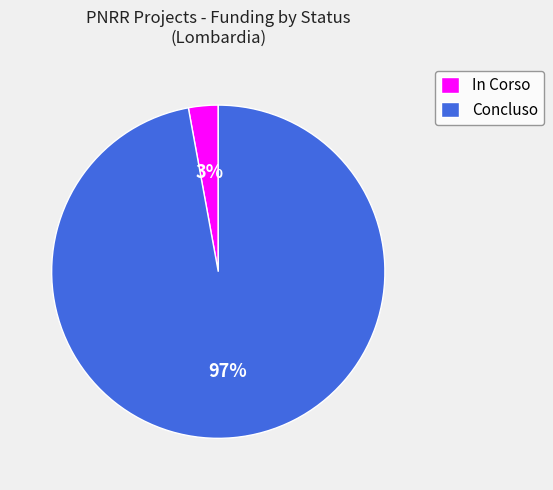

Combined, do In Corso and Concluso account for over 50%?

Yes